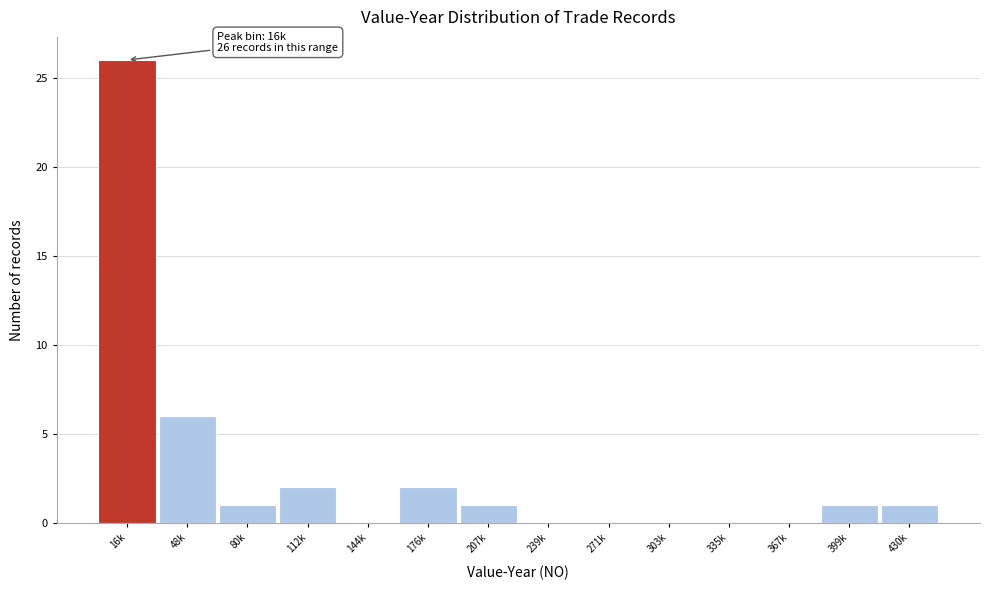

Reading right to left, list all the values displayed in this chart.

430k=1	399k=1	367k=0	335k=0	303k=0	271k=0	239k=0	207k=1	176k=2	144k=0	112k=2	80k=1	48k=6	16k=26